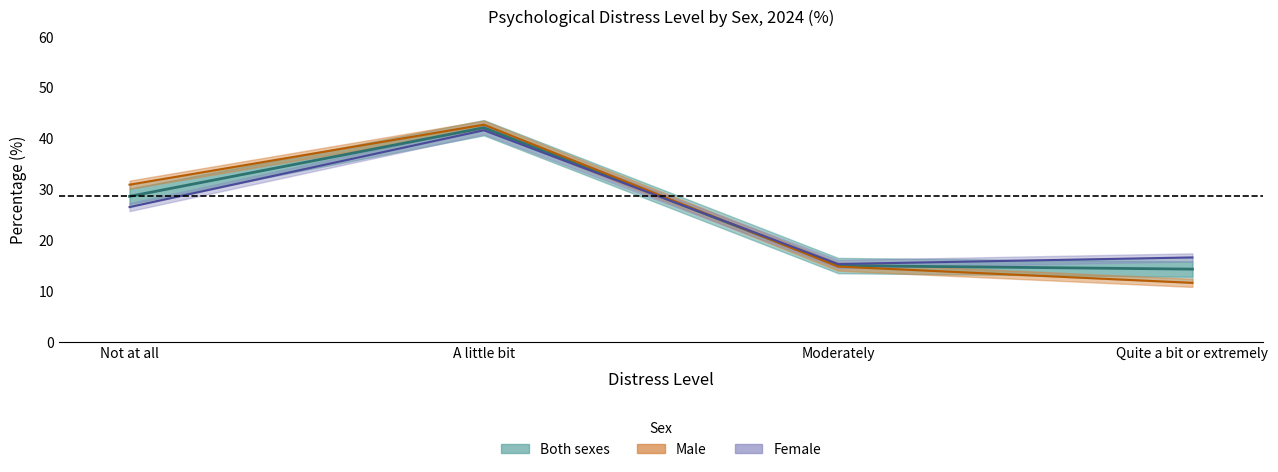

What are all the series names shown in the legend?

Both sexes, Male, Female